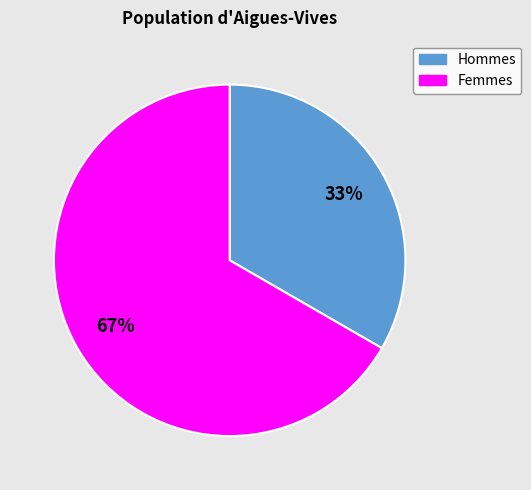

To the nearest percent, what is the average slice percentage?

50%